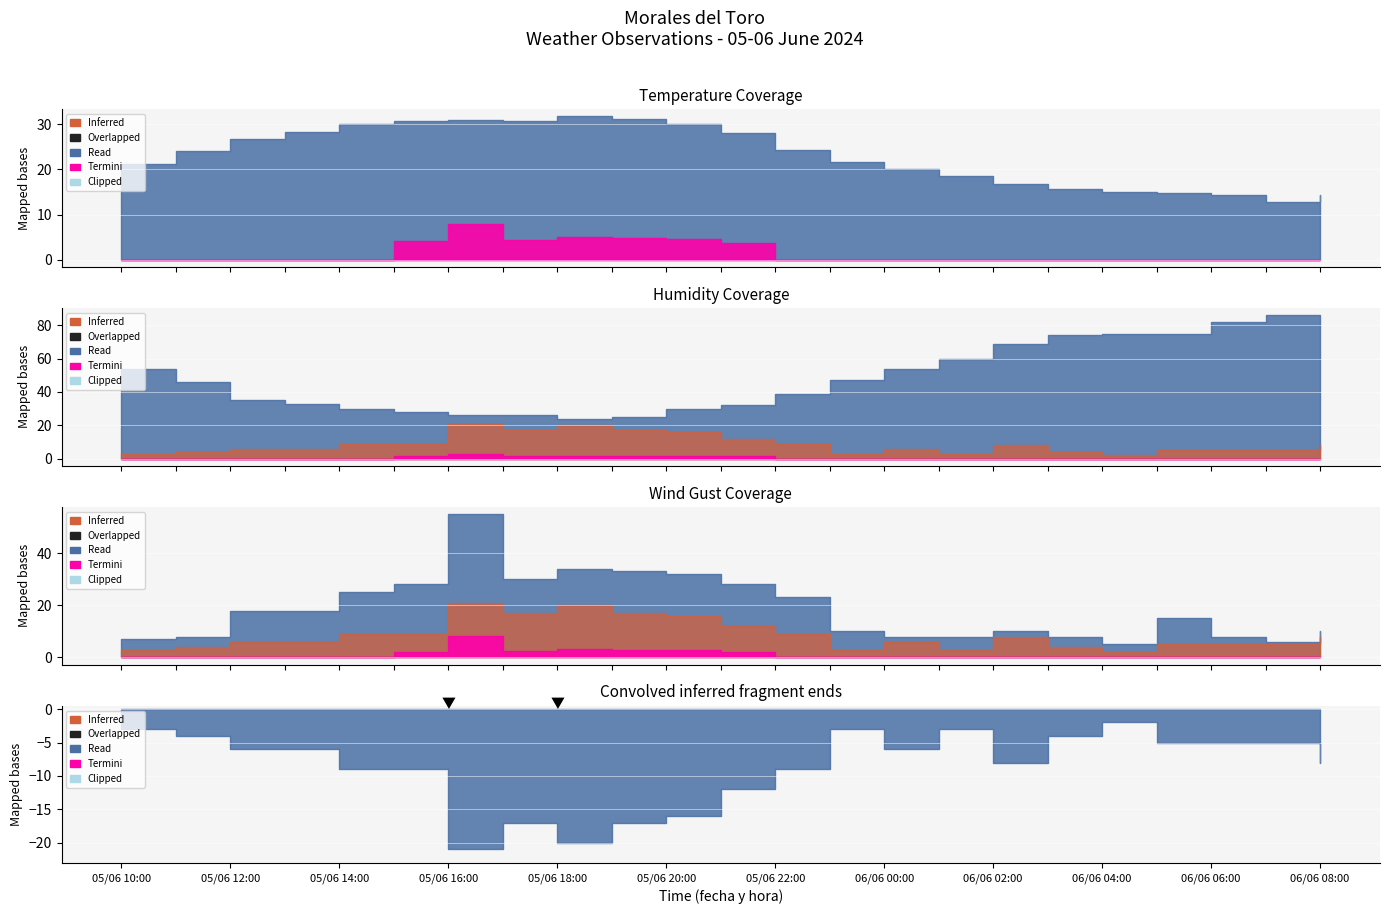

What is the difference between the highest and lowest values at 06/06 08:00?

72.0